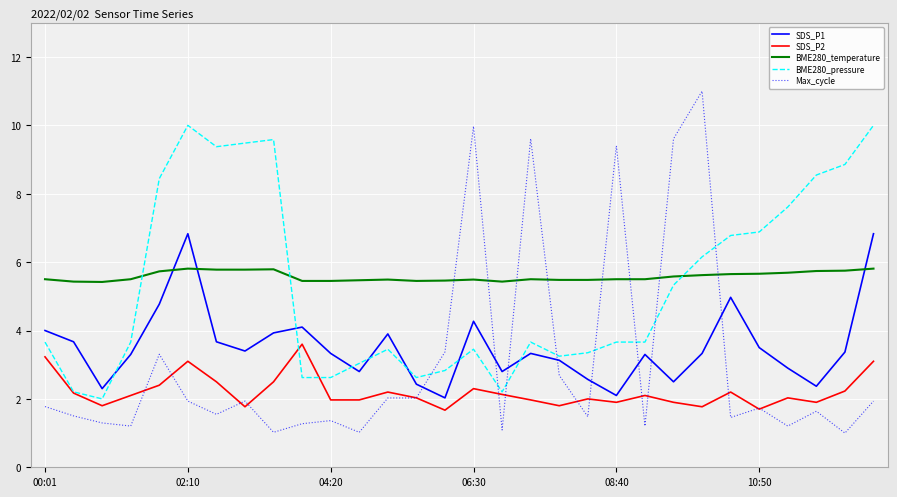

True or false: BME280_temperature and SDS_P2 cross at least once.

False